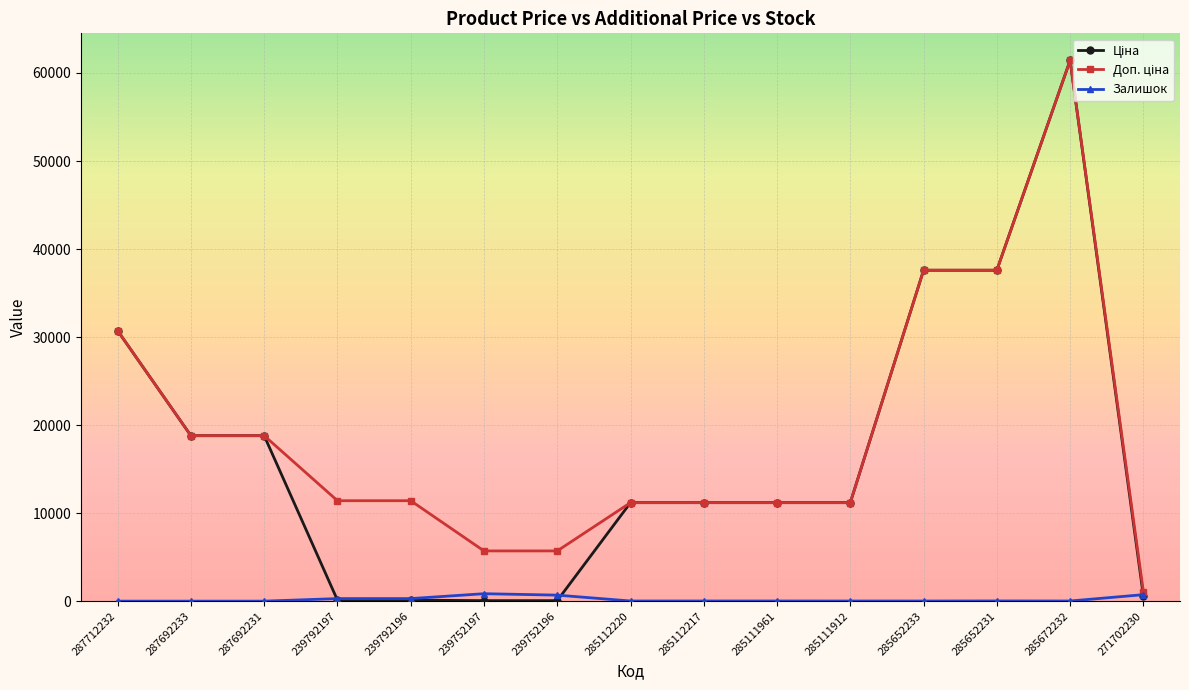

What is the greatest value displayed?

61434.3